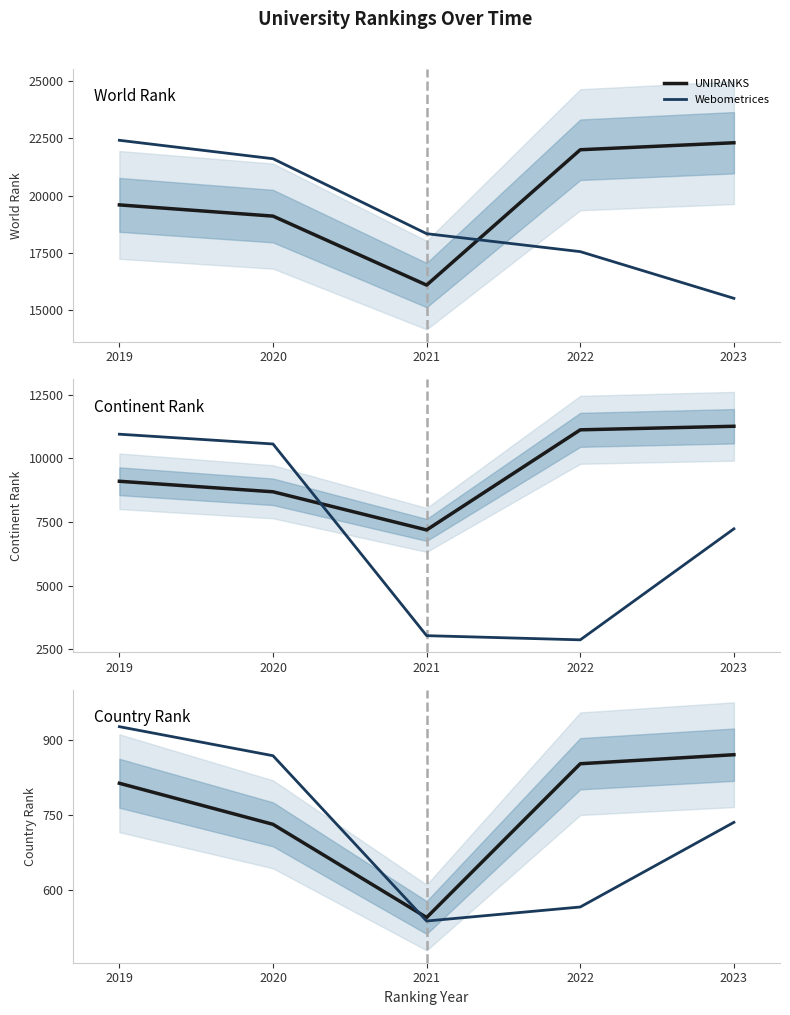

Which series has the largest total across all categories?

UNIRANKS